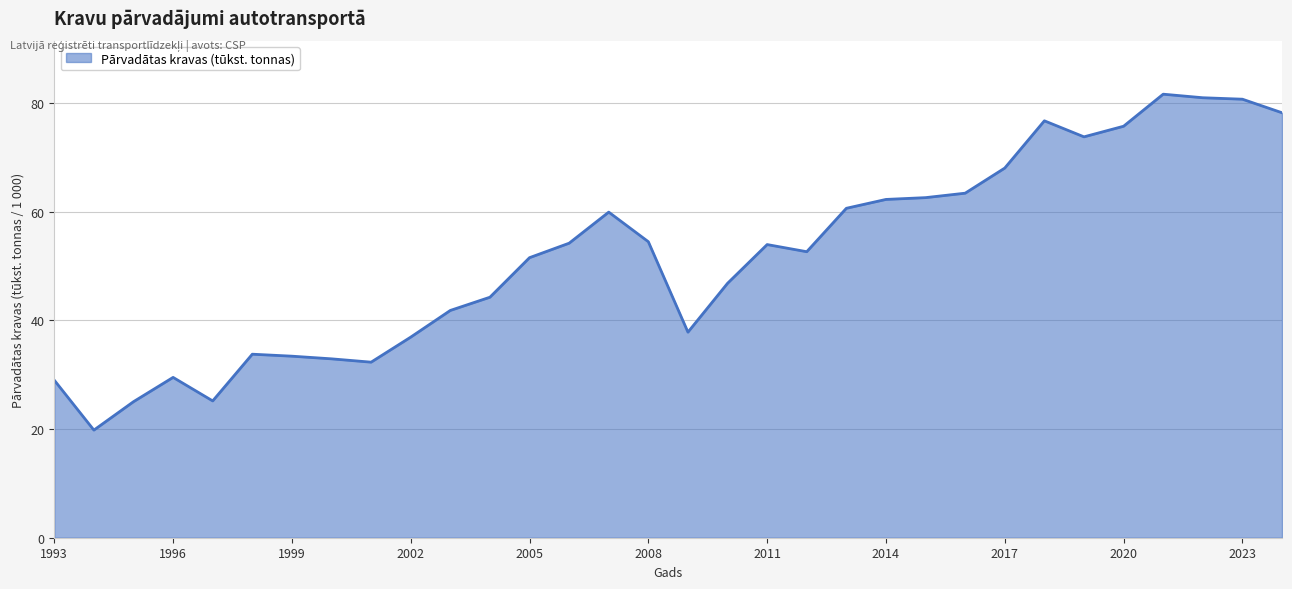

At which category does the data reach its first local valley?

1994